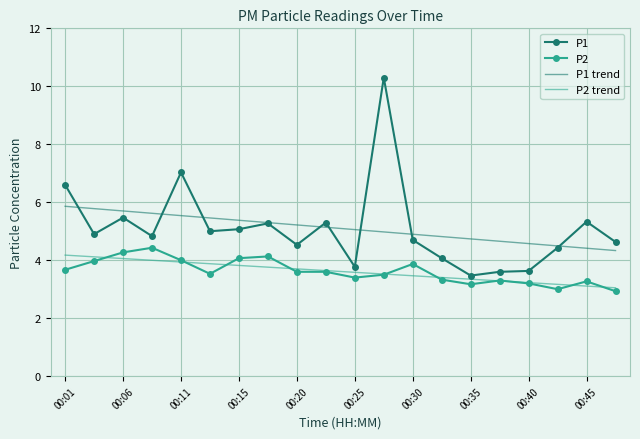

What are all the series names shown in the legend?

P1, P2, P1 trend, P2 trend